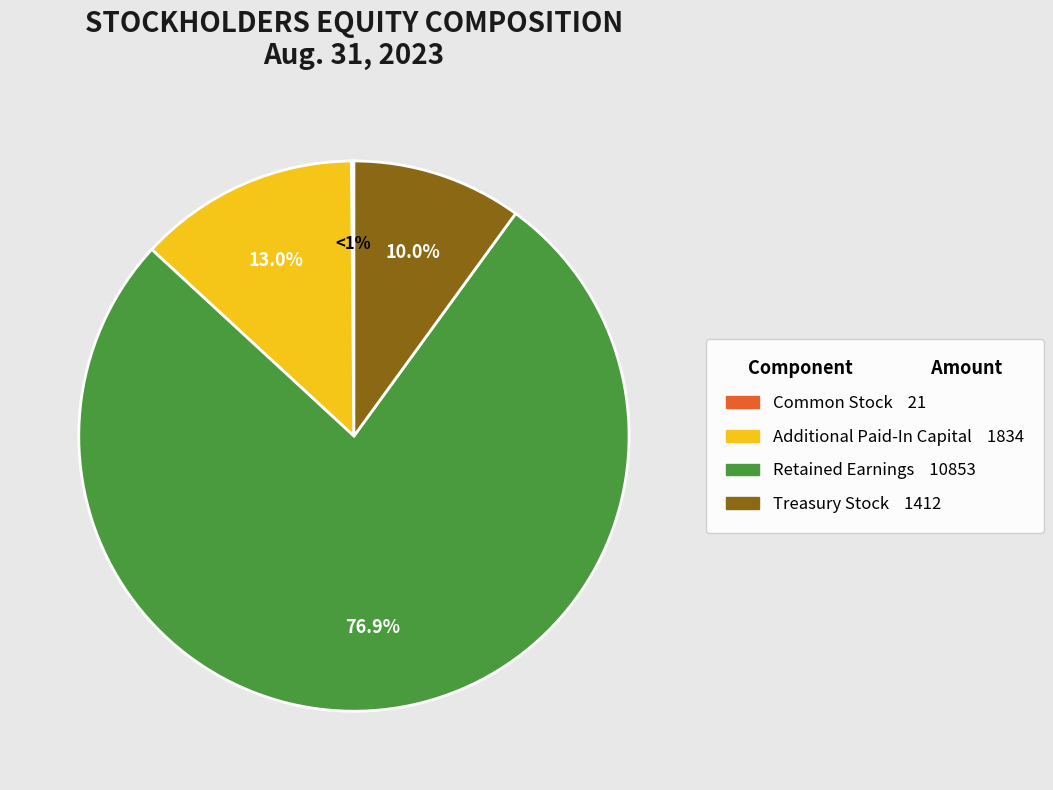

What is the change in value from Additional Paid-In Capital to Retained Earnings?

+9019